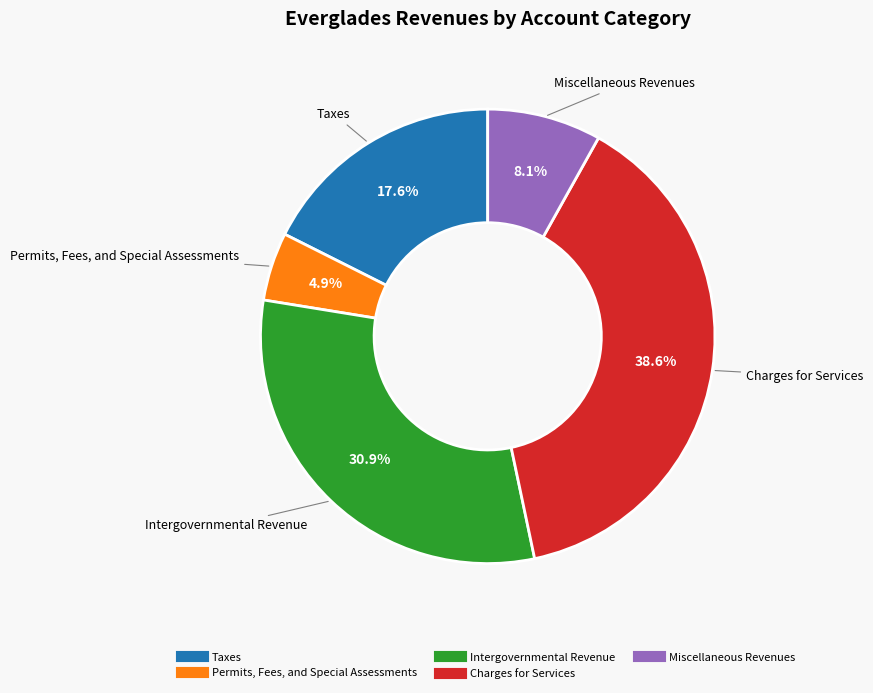

Which slice is the largest?

Charges for Services